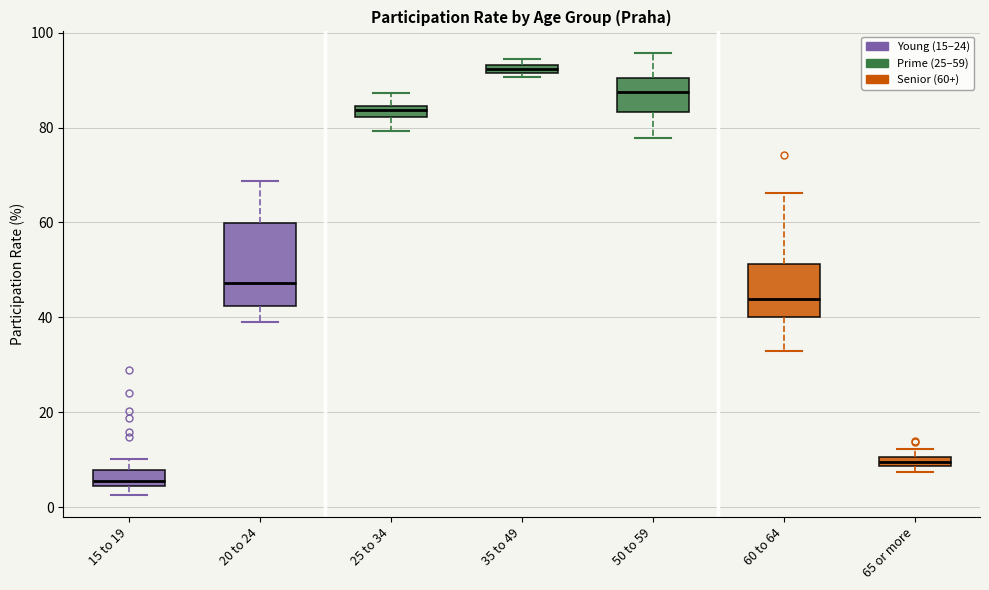

Where does the median line of the box for 15 to 19 sit on the y-axis? The values are not printed on the chart, so give them approximately, as read against the axis.

6